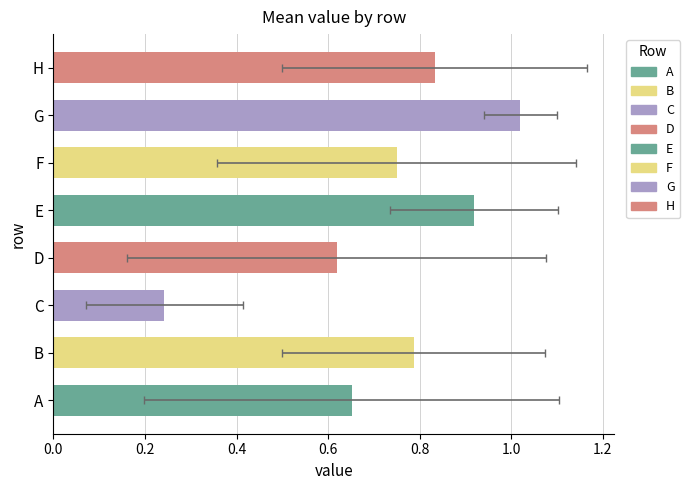

What is the sum of all values?

5.8